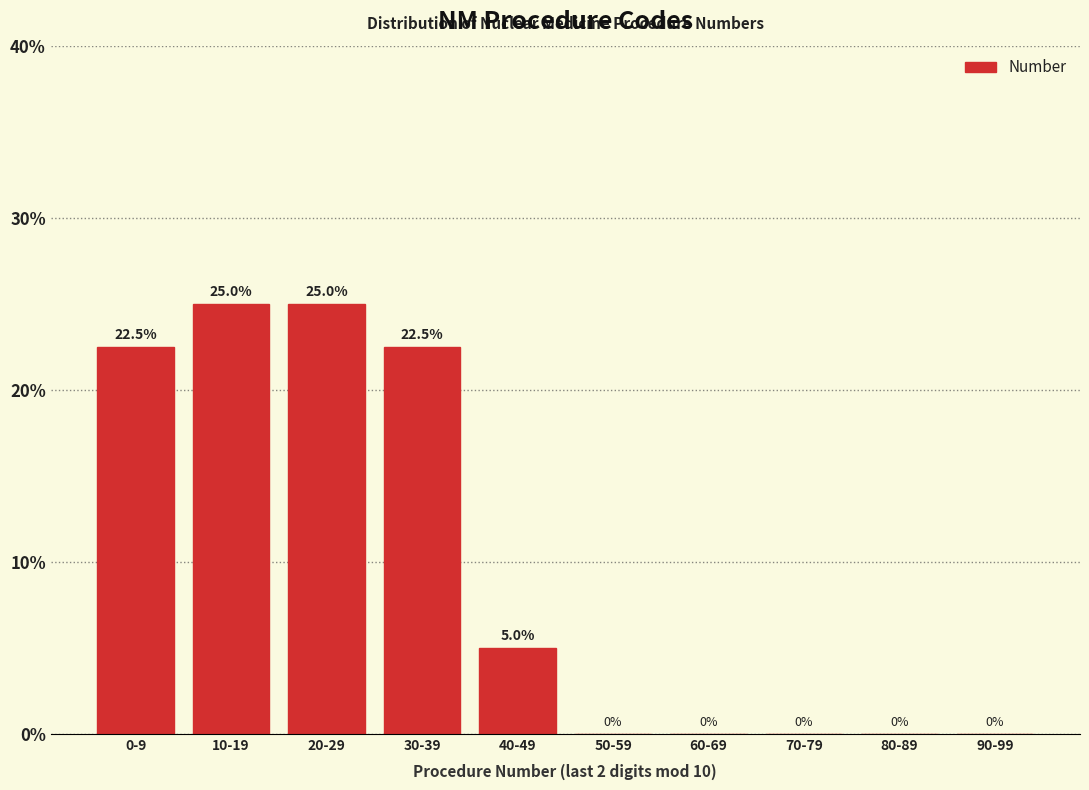

Reading left to right, extract all data points from this chart.

0-9=22.5	10-19=25.0	20-29=25.0	30-39=22.5	40-49=5.0	50-59=0.0	60-69=0.0	70-79=0.0	80-89=0.0	90-99=0.0